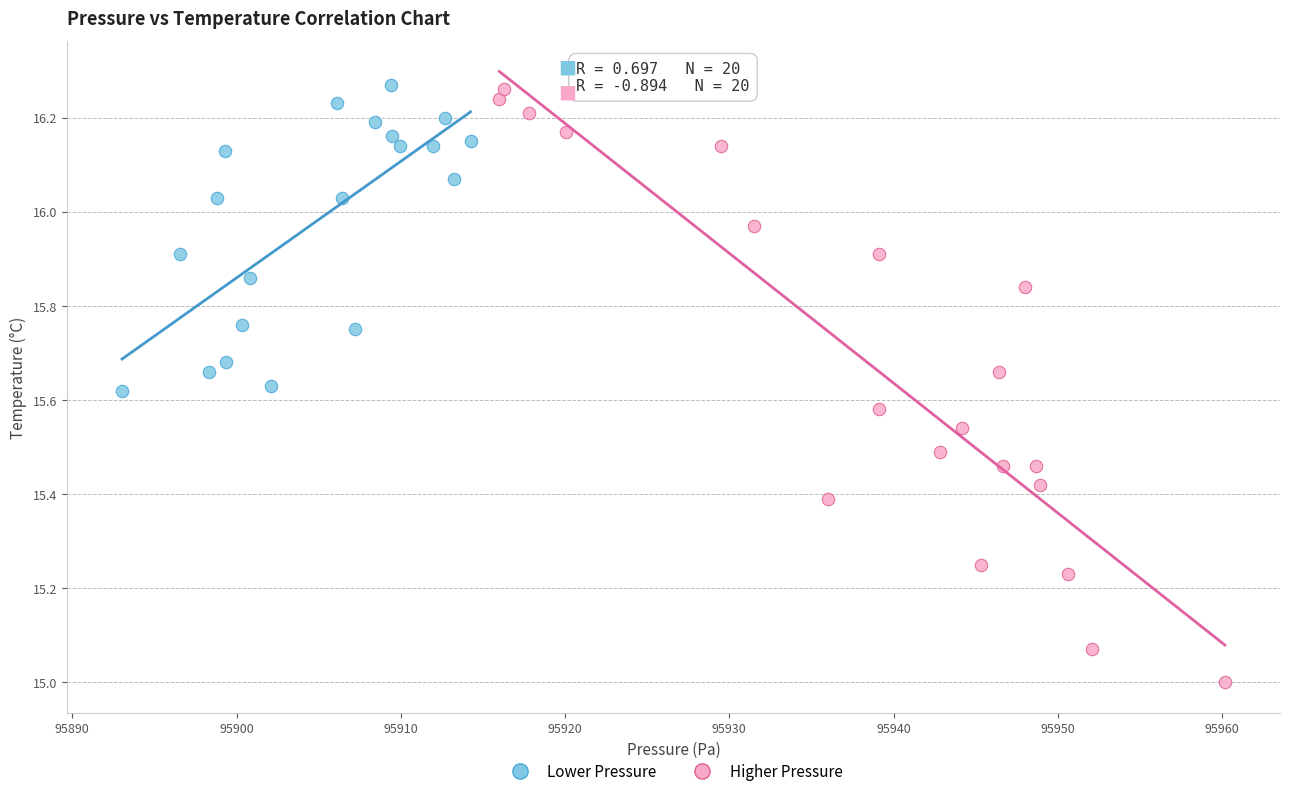

Which series contains the lowest Y value?

Higher Pressure